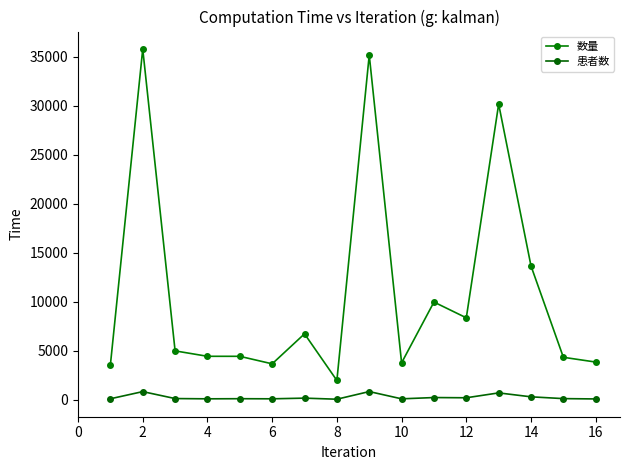

Reading left to right, list all the values displayed in this chart.

数量: 3544	35804	4980	4427	4425	3657	6722	1959	35194	3761	9967	8357	30183	13648	4325	3838
患者数: 89	821	111	84	96	85	154	44	825	83	214	191	689	288	105	72